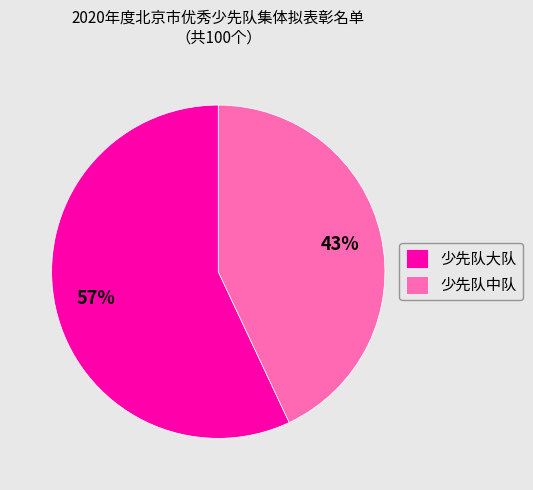

Count the number of slices in the pie.

2